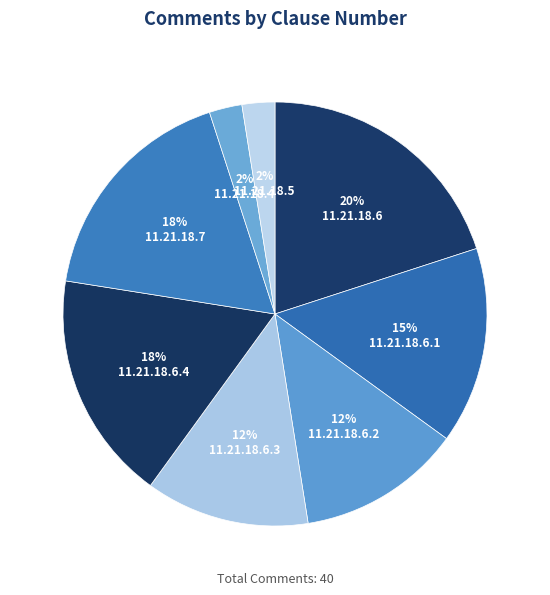

Approximately how many times larger is the value at 11.21.18.6 compared to 11.21.18.7?

1.1